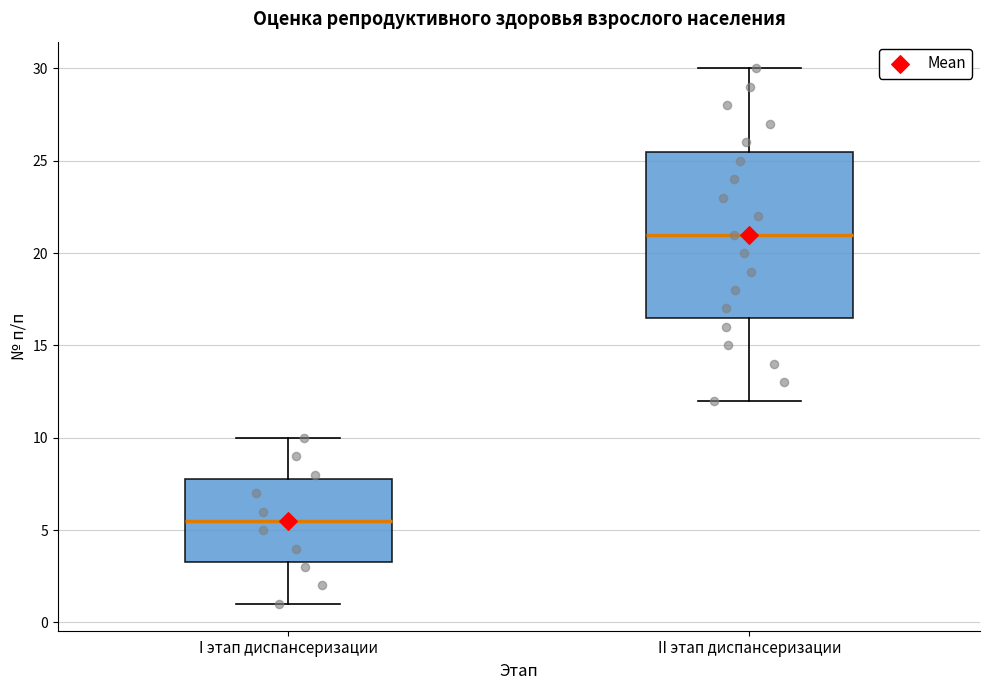

Where is the lower edge of the box for II этап диспансеризации on the y-axis? The values are not printed on the chart, so give them approximately, as read against the axis.

16.5